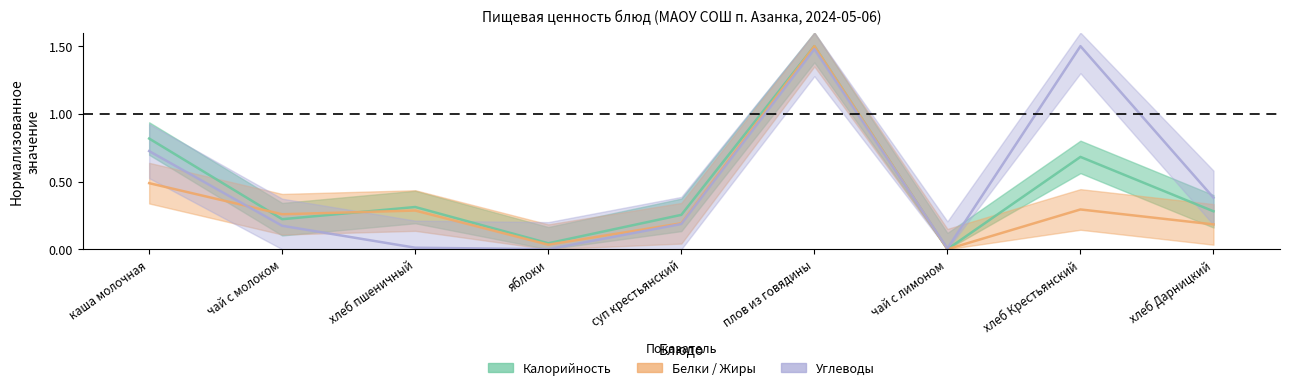

What is the sum of the Углеводы values at хлеб Крестьянский and хлеб Дарницкий?

1.9